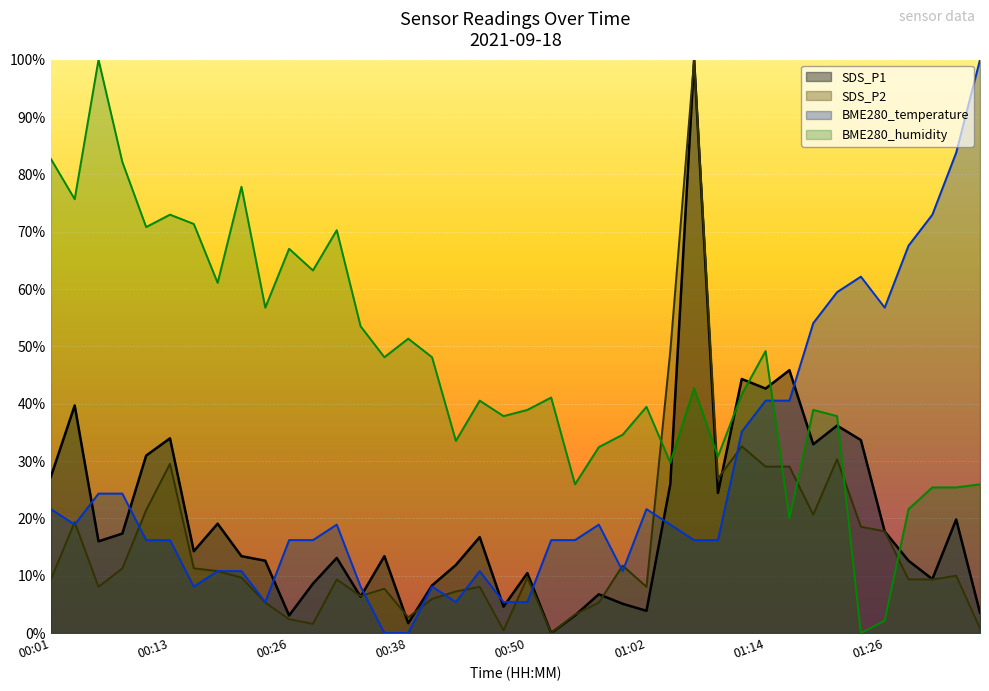

Does the chart display data point markers on the line(s)?

No